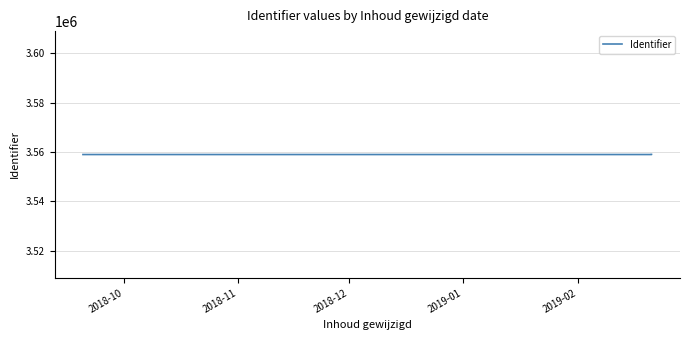

Approximately how many times larger is the value at 2018-11 compared to 2019-01?

1.0